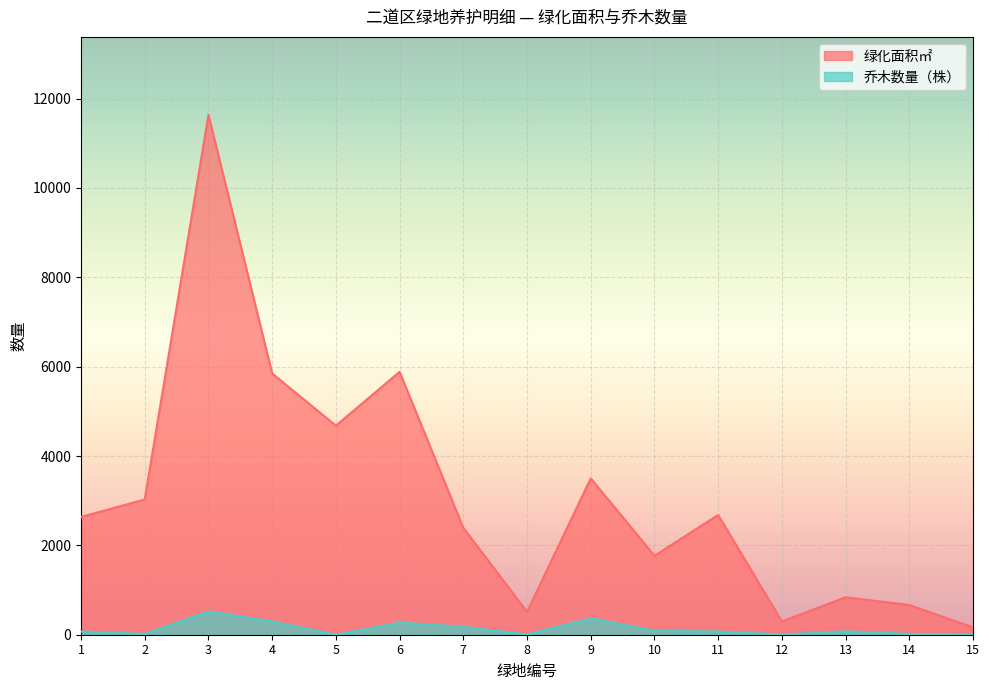

Is the value of 乔木数量（株） at 8 greater than the value of 绿化面积㎡ at 13?

No